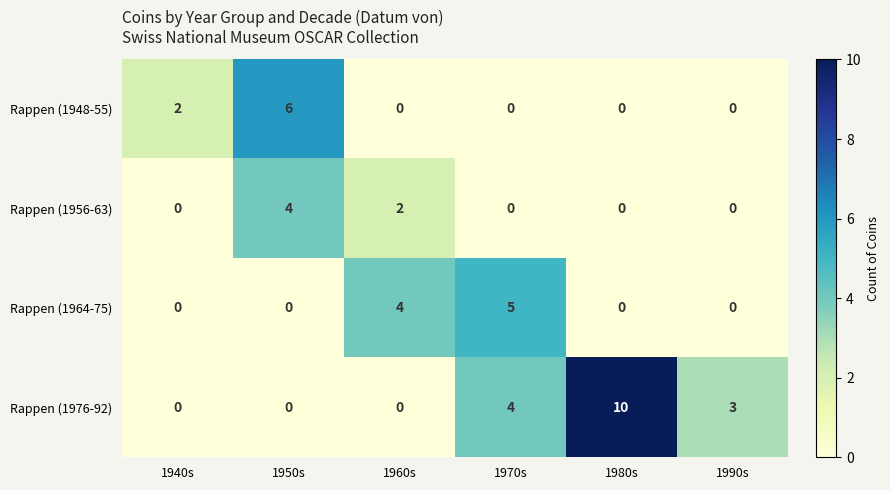

At which category does the chart reach its peak across all series?

1980s